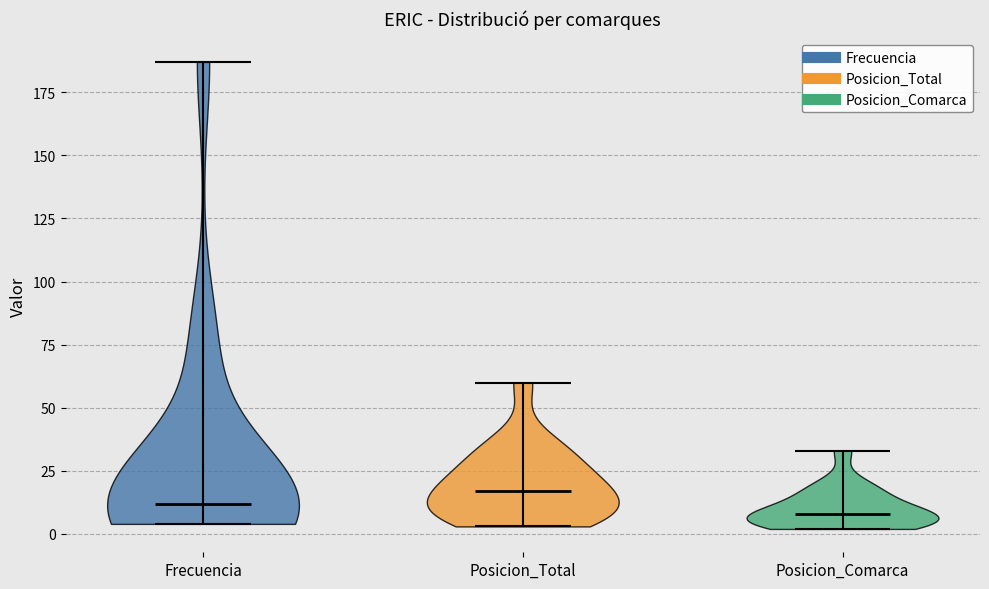

Which violin has the highest median line?

Posicion_Total